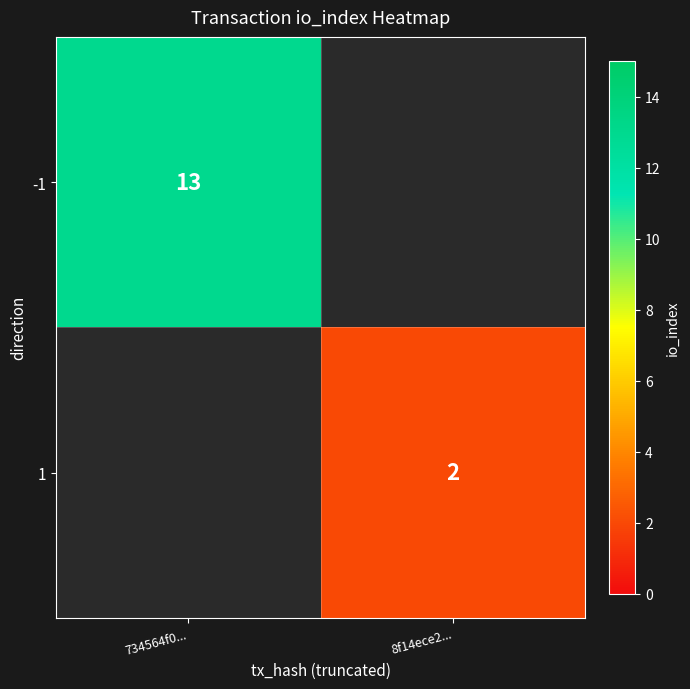

The value of 1 at 8f14ece2... is 3.0. True or false?

False